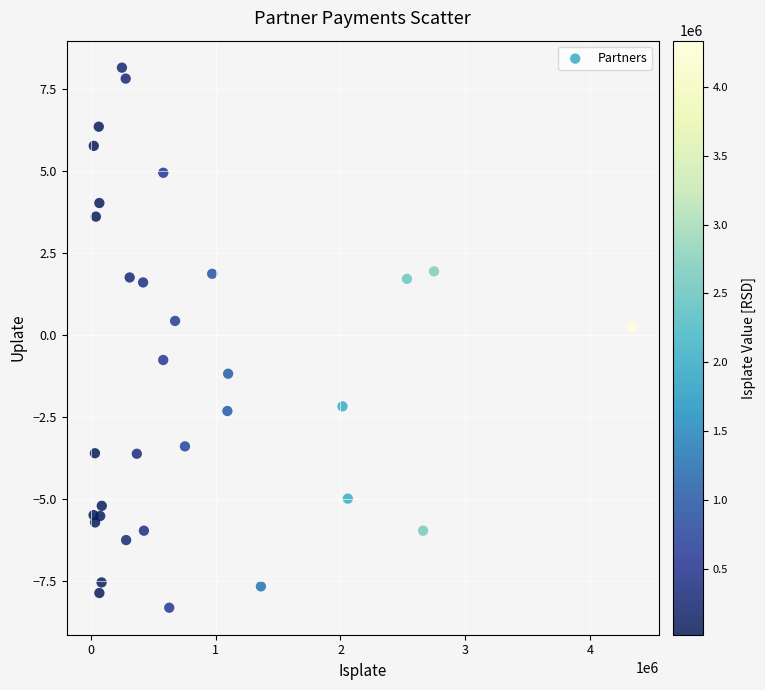

What is the range of Y values (max minus min)?

16.5